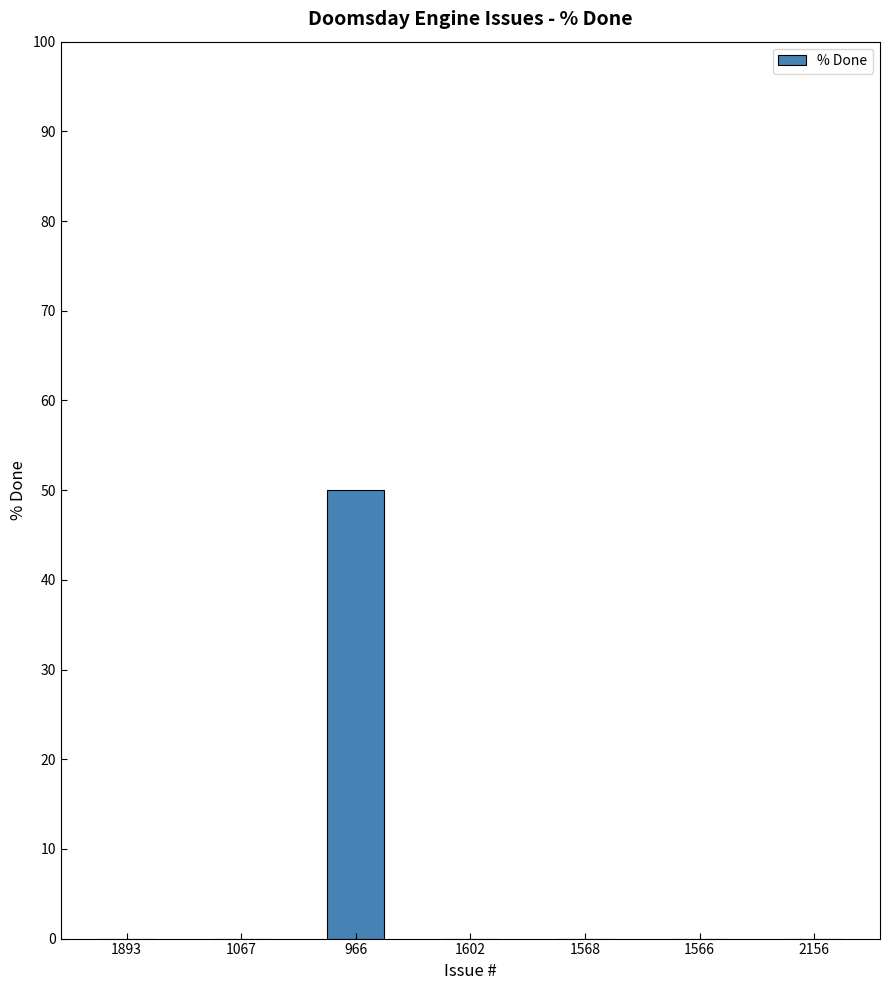

Is it true that the value at 966 is 66?

False